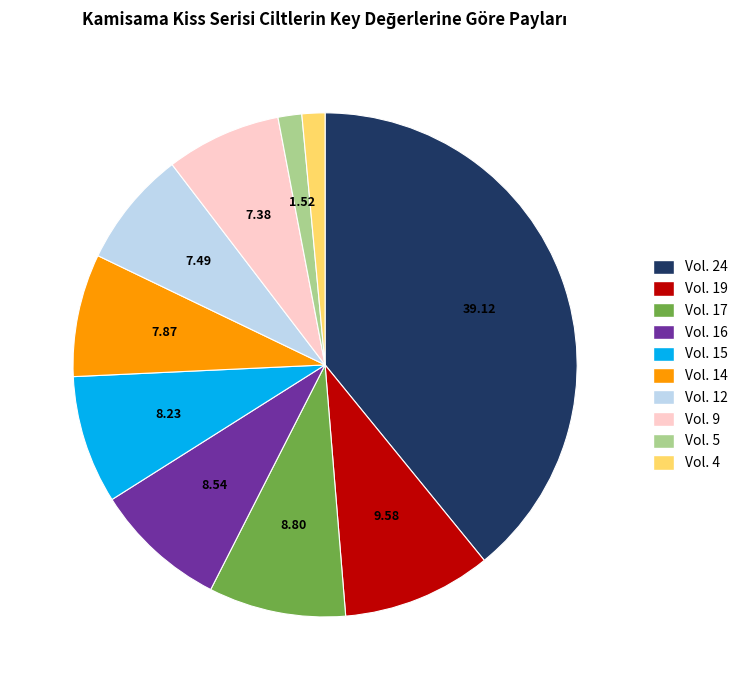

Combined, do Vol. 9 and Vol. 19 account for over 50%?

No